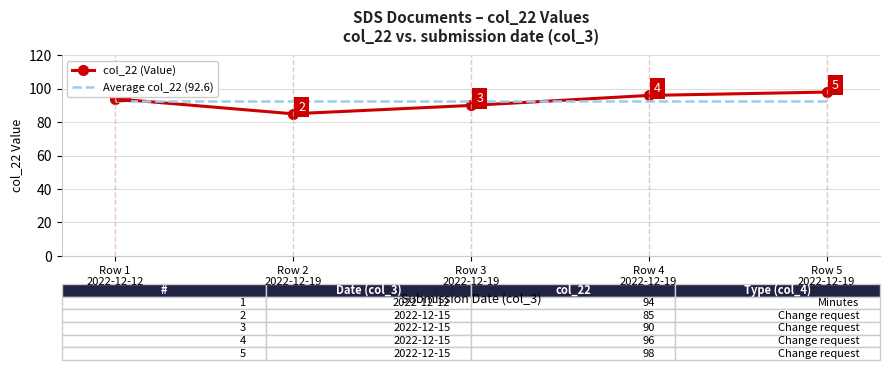

Which series changed the most between Row 3
2022-12-19 and Row 5
2022-12-19?

col_22 (Value)